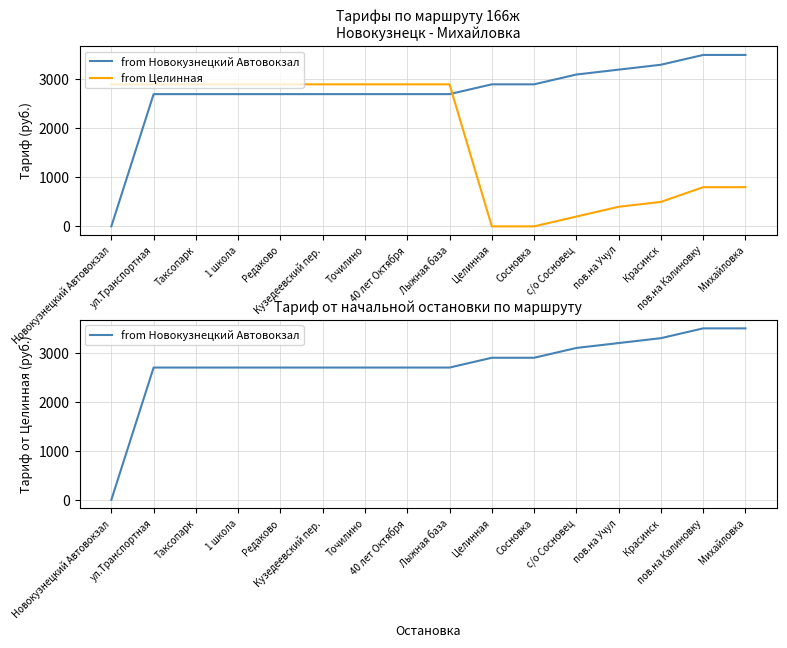

Rank the series by their maximum value, from lowest to highest.

from Целинная, from Новокузнецкий Автовокзал